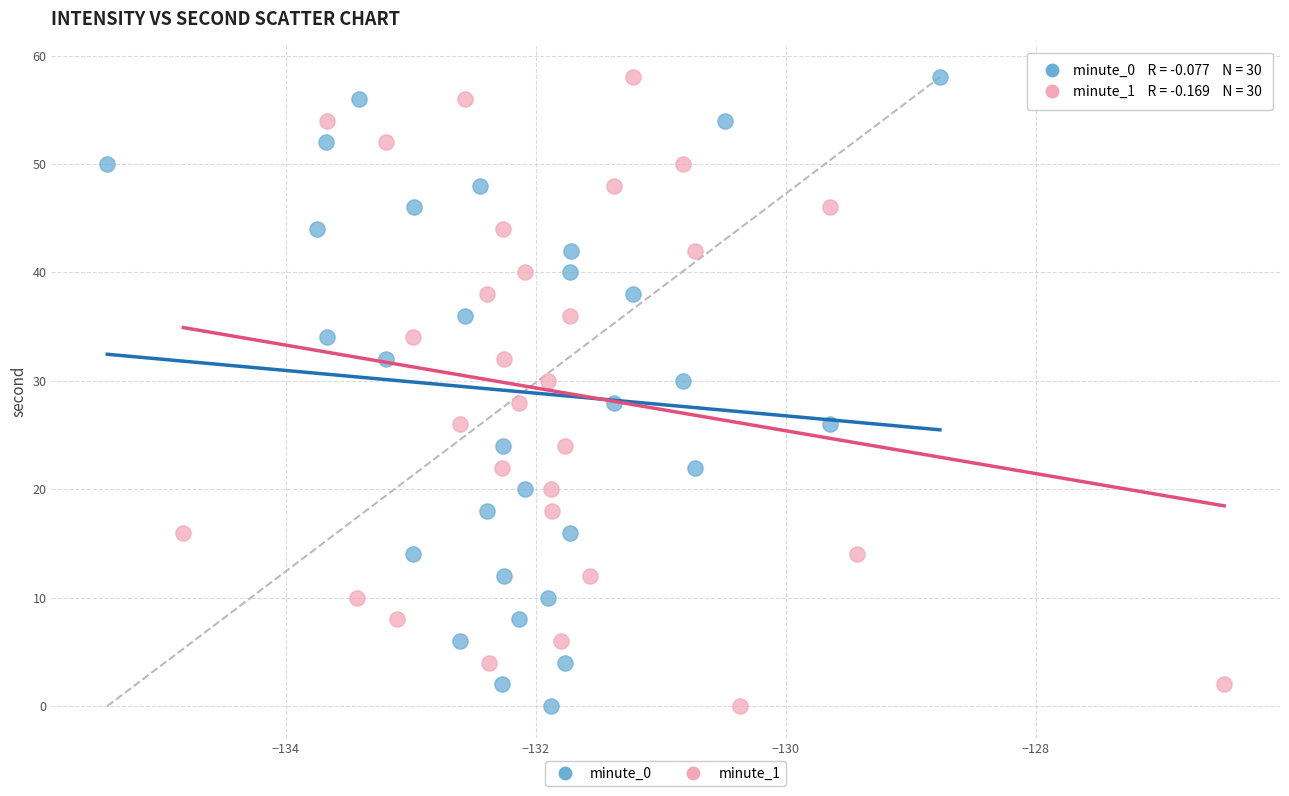

What are all the series names shown in the legend?

minute_0, minute_1